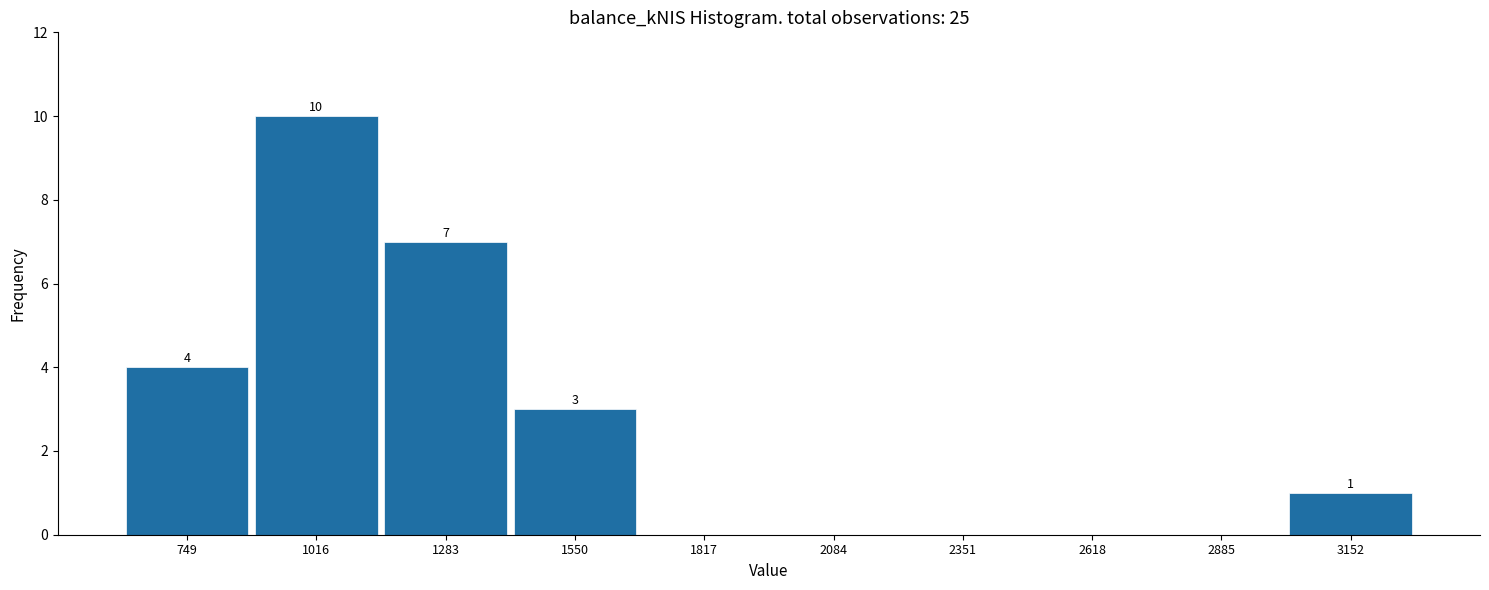

Which range on the x-axis has the tallest bar?

900 to 1150